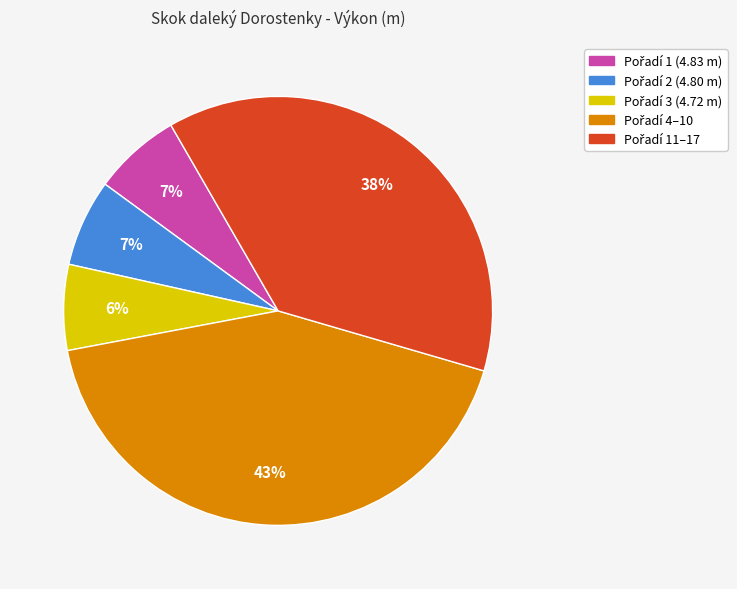

Does any single category account for the majority?

No